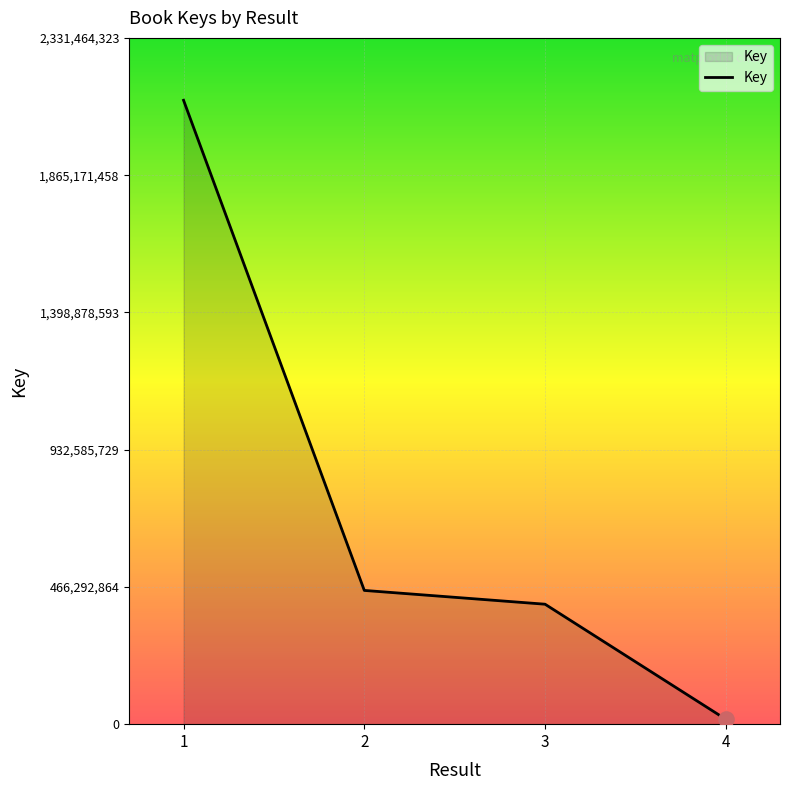

What is the change in value from 2 to 3?

-46828138